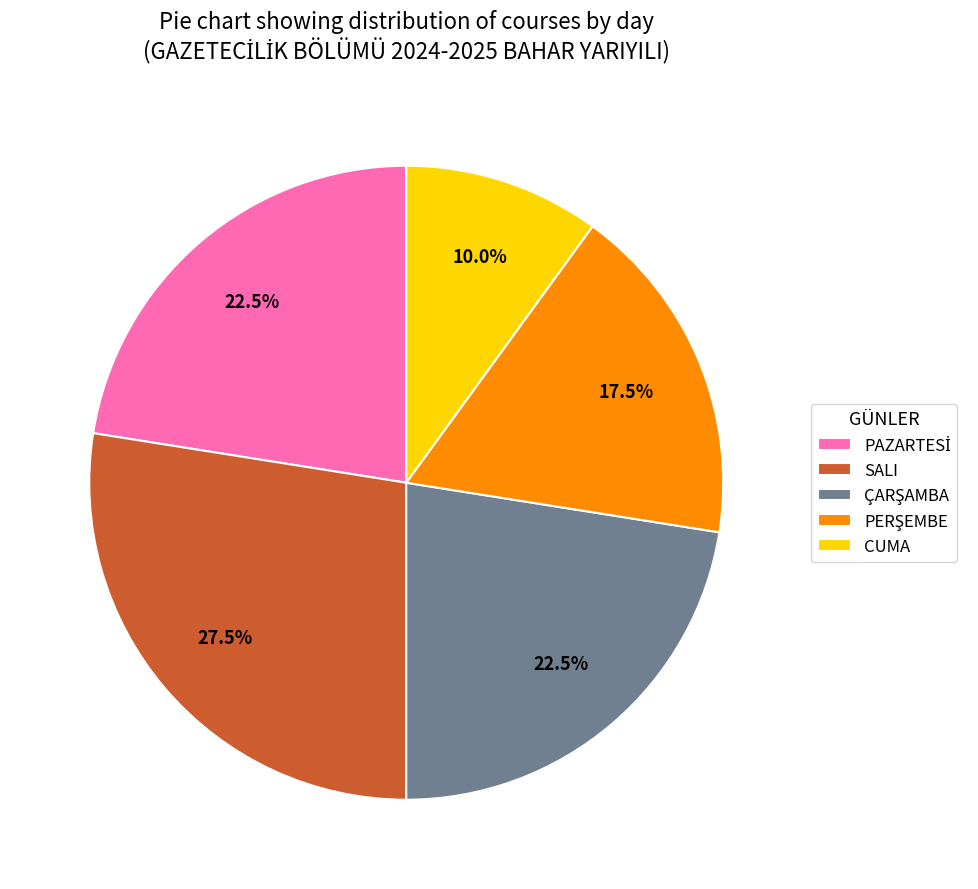

Which category has the smallest portion of the pie?

CUMA